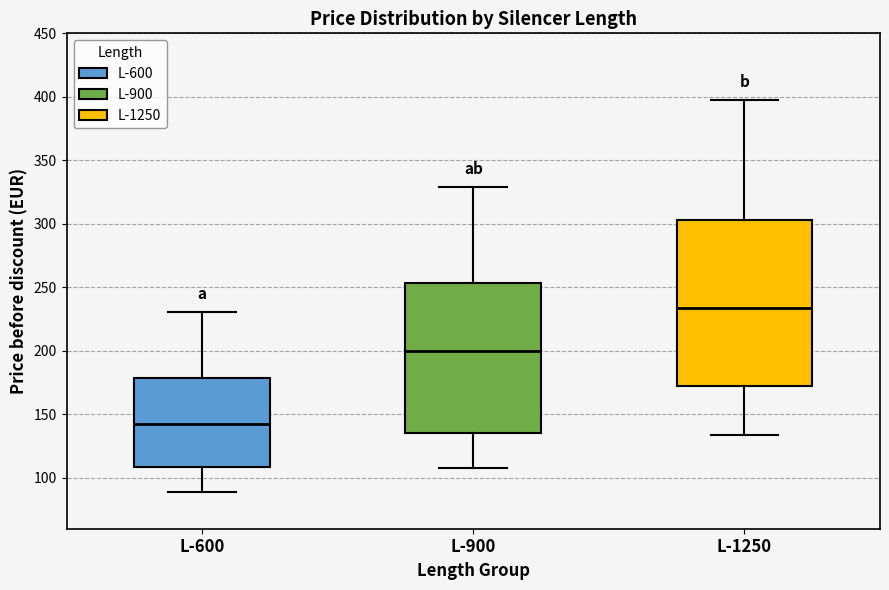

Which box's median line is the lowest?

L-600